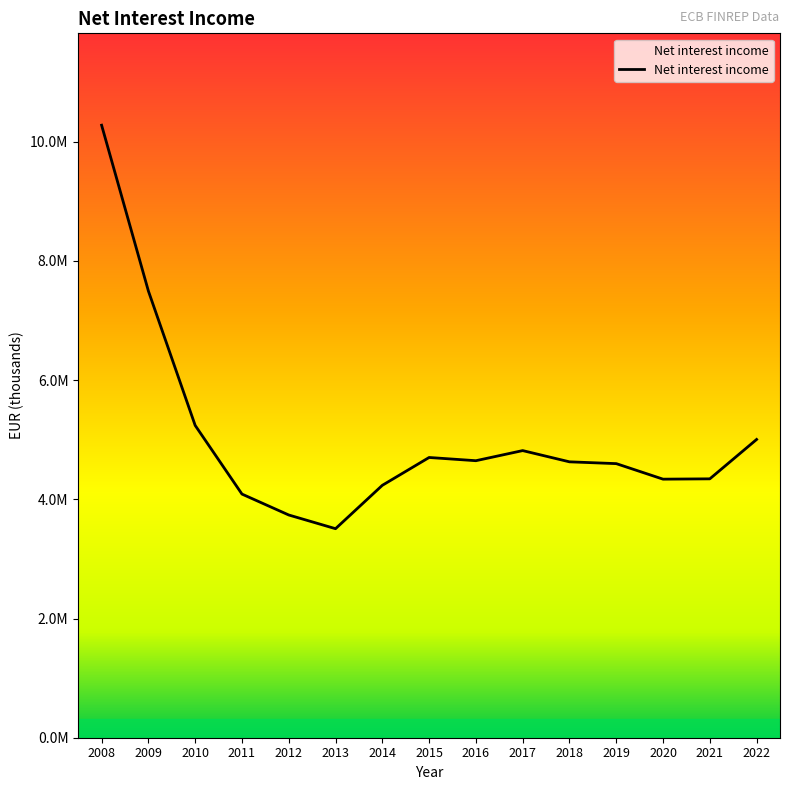

Reading right to left, list all the values displayed in this chart.

5003883.1	4343202.2	4337816.9	4598351.4	4628536.1	4817031.2	4647436.7	4701504.5	4234513.8	3506801.0	3736704.0	4087589.0	5239339.0	7494345.0	10275855.0